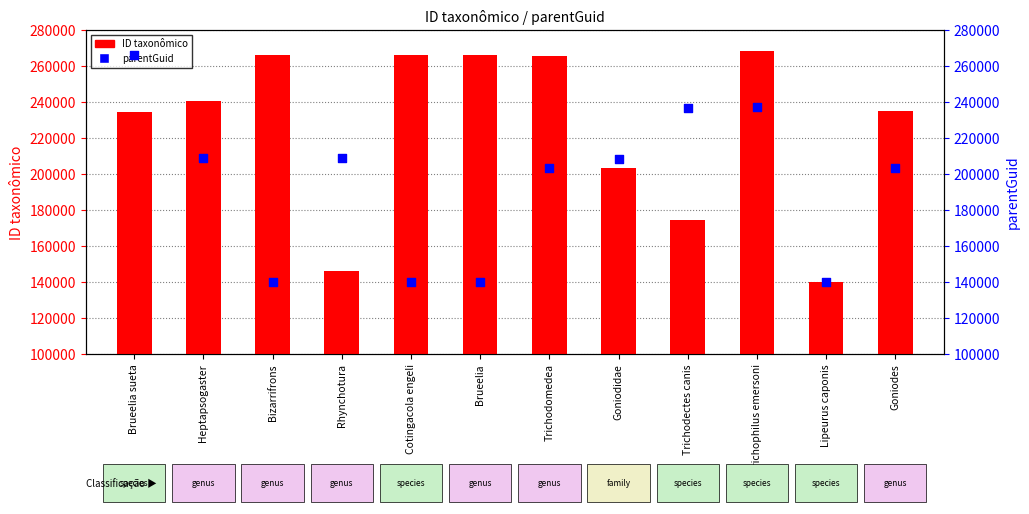

Which series has the largest total across all categories?

ID taxonômico